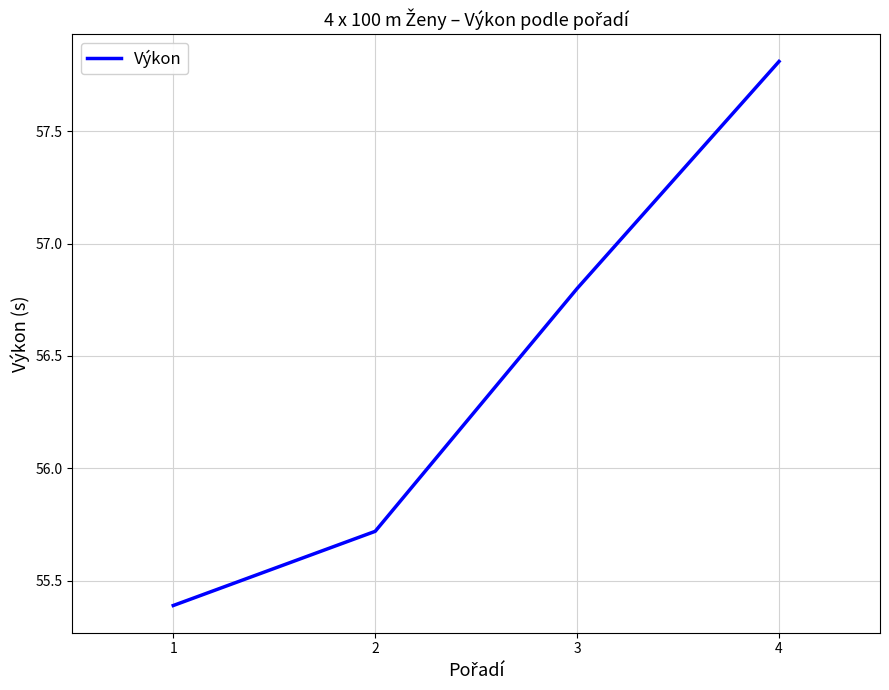

Approximately how many times larger is the value at 2 compared to 4?

1.0